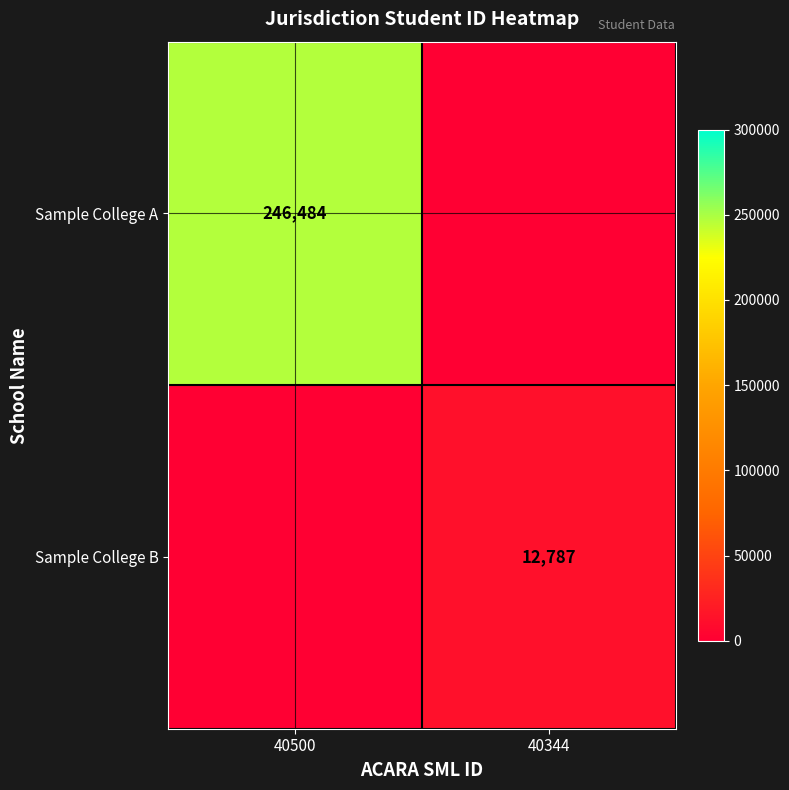

Is it true that Sample College B equals 19487 at 40344?

False